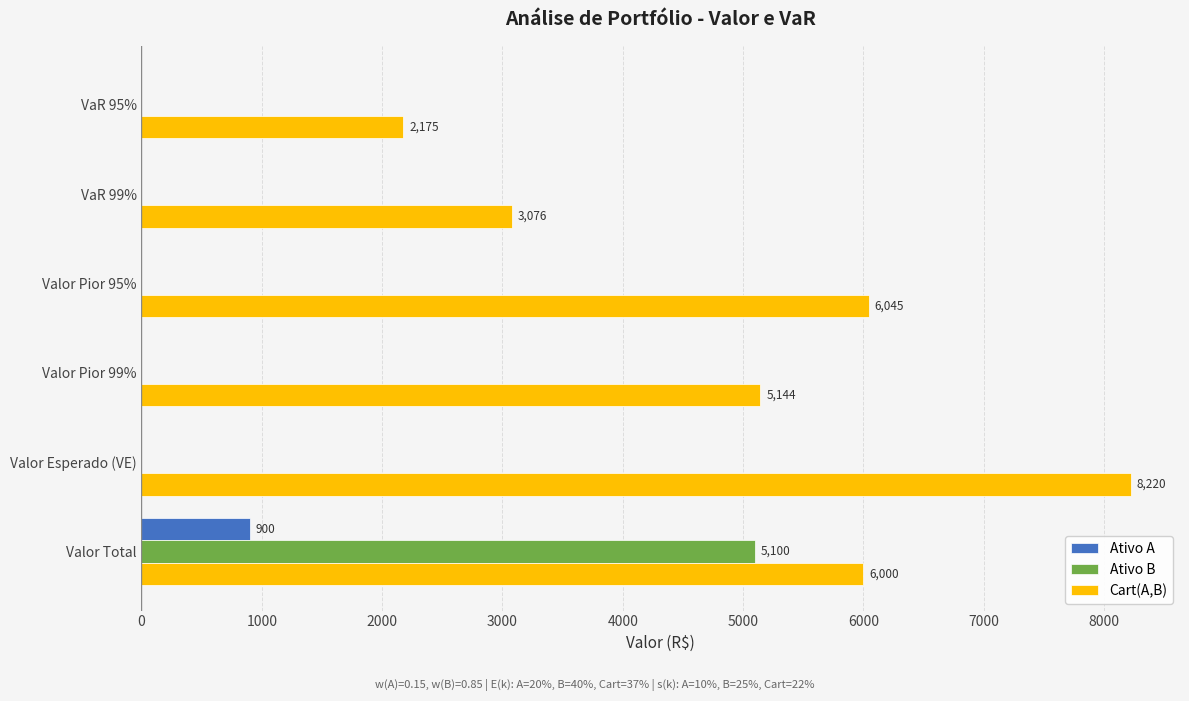

What is the sum of the Ativo A values at Valor Total and Valor Pior 95%?

900.0